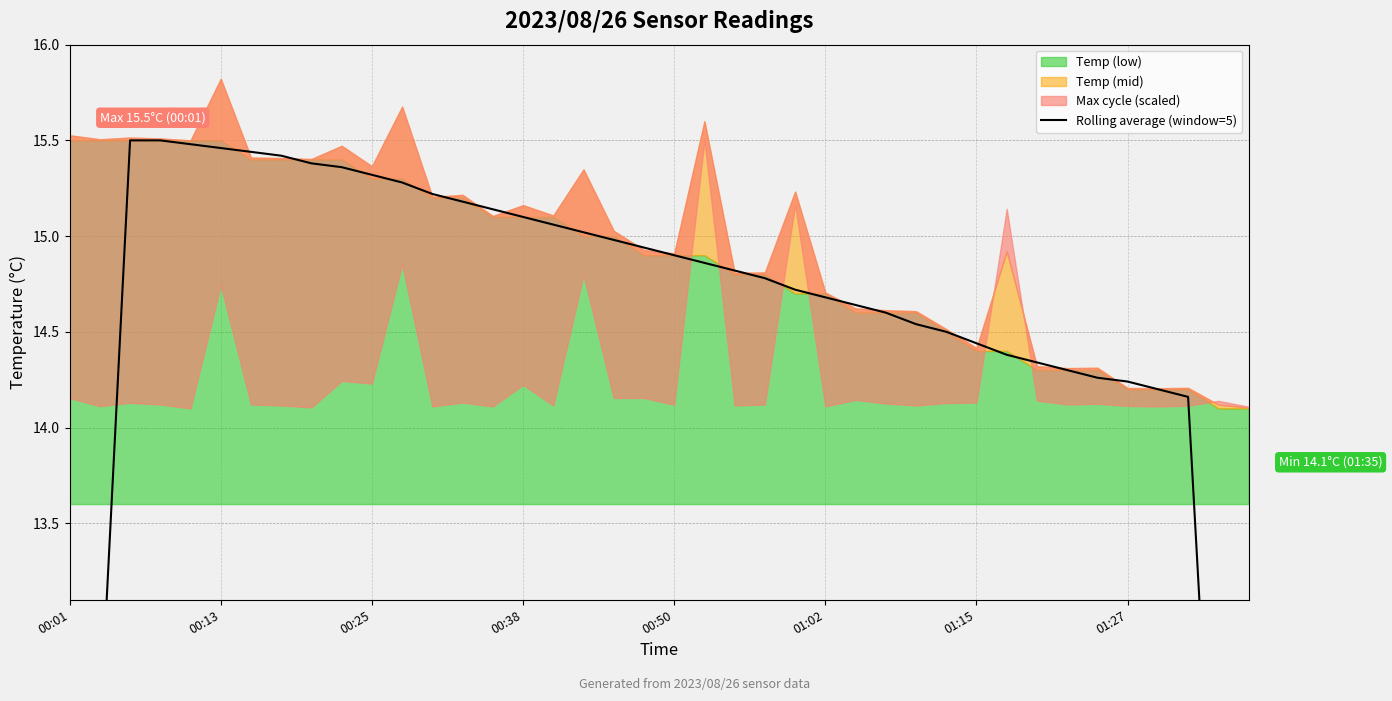

Reading left to right, transcribe all the data shown in this chart.

9.3	12.4	15.5	15.5	15.5	15.5	15.4	15.4	15.4	15.4	15.3	15.3	15.2	15.2	15.1	15.1	15.1	15.0	15.0	14.9	14.9	14.9	14.8	14.8	14.7	14.7	14.6	14.6	14.5	14.5	14.4	14.4	14.3	14.3	14.3	14.2	14.2	14.2	11.3	8.5